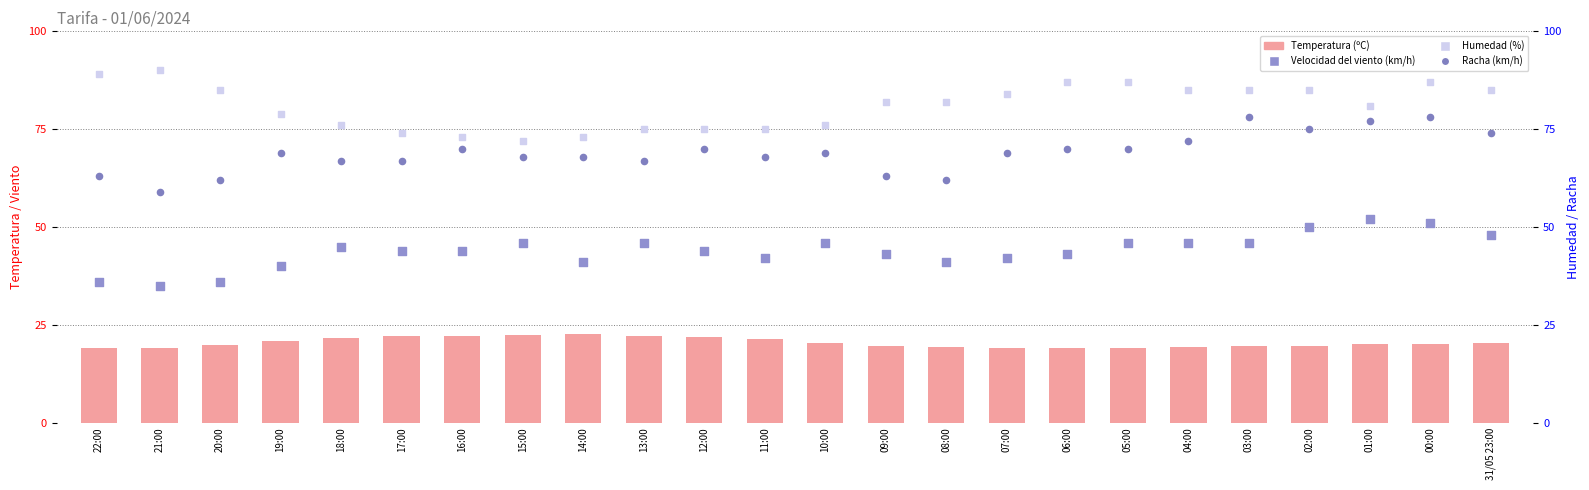

What are all the series names shown in the legend?

Temperatura (ºC), Velocidad del viento (km/h), Humedad (%), Racha (km/h)